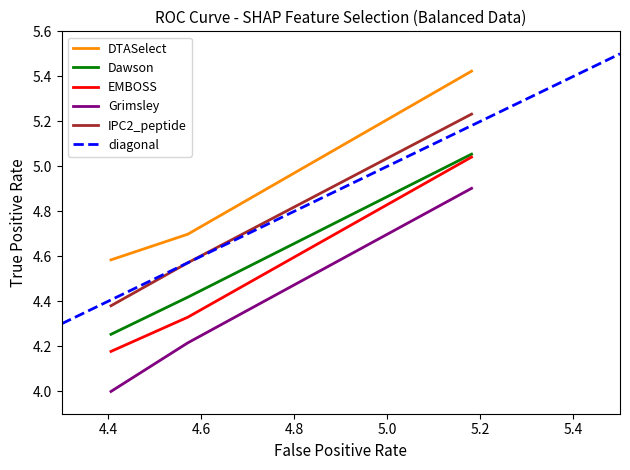

Count the DTASelect values in the range 4 to 5.

2